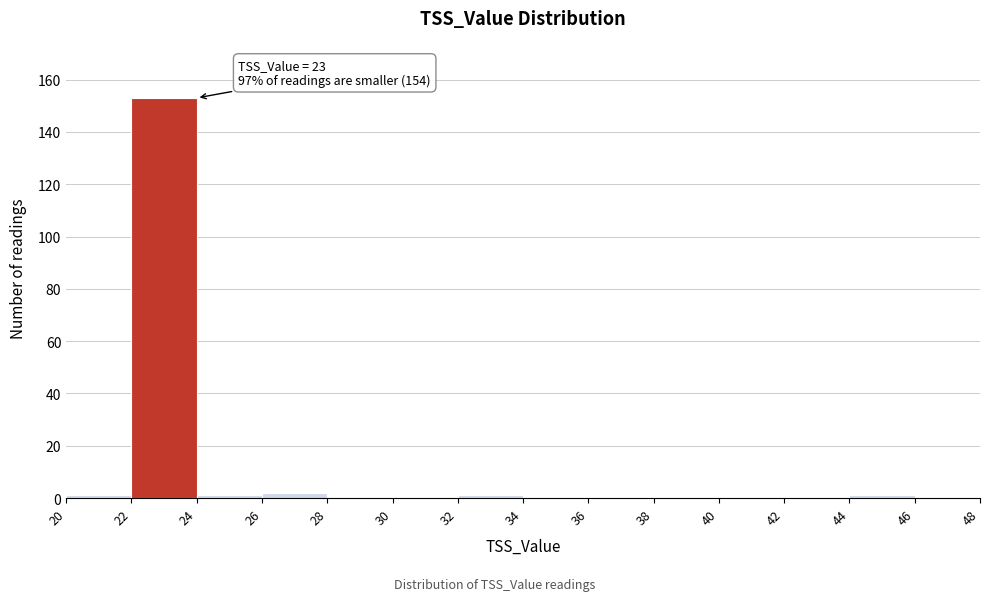

Over which range of the x-axis is the bar tallest?

22 to 24